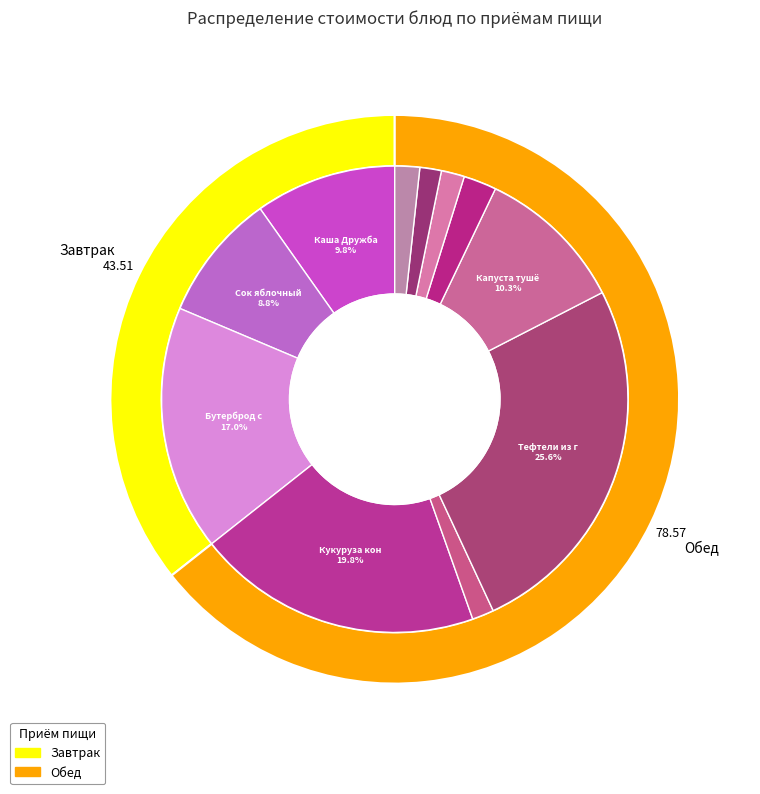

Does any single category account for the majority?

No